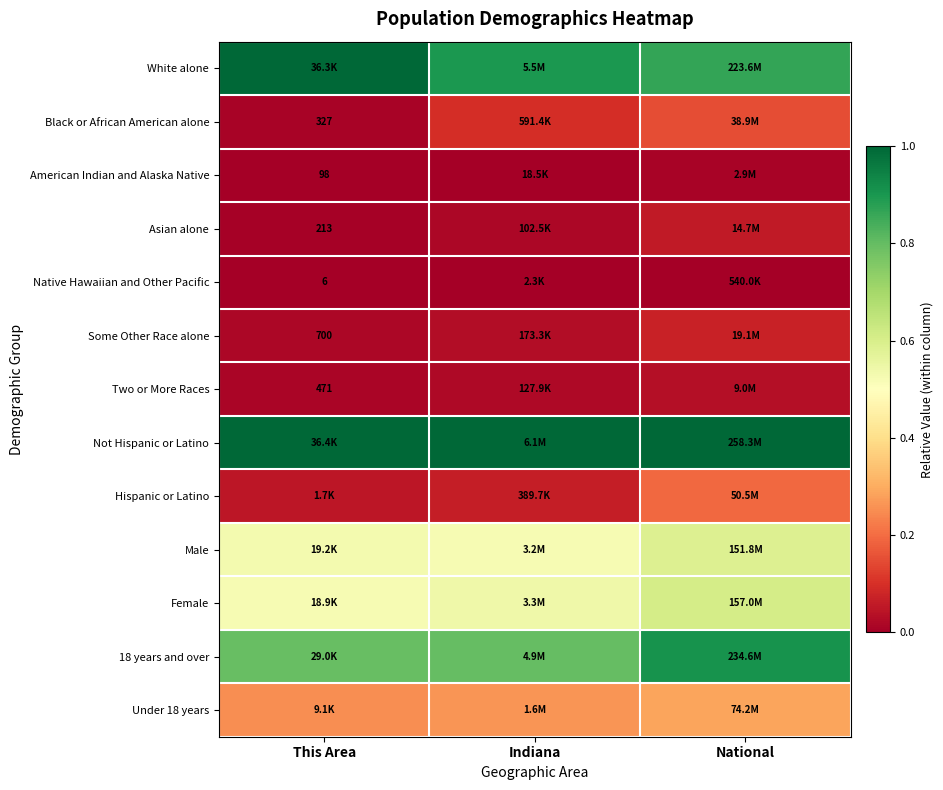

At how many categories does at least one series exceed 0?

3